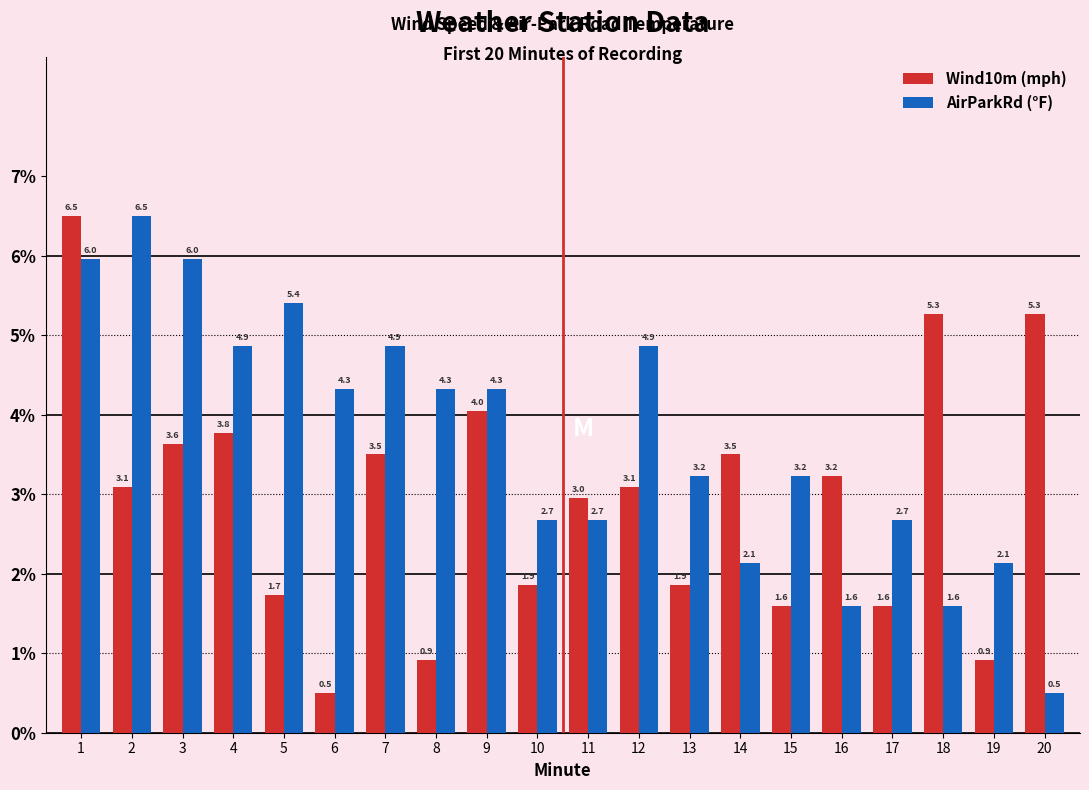

Reading right to left, transcribe all the data shown in this chart.

Wind10m (mph): 5.3	0.9	5.3	1.6	3.2	1.6	3.5	1.9	3.1	3.0	1.9	4.0	0.9	3.5	0.5	1.7	3.8	3.6	3.1	6.5
AirParkRd (°F): 0.5	2.1	1.6	2.7	1.6	3.2	2.1	3.2	4.9	2.7	2.7	4.3	4.3	4.9	4.3	5.4	4.9	6.0	6.5	6.0